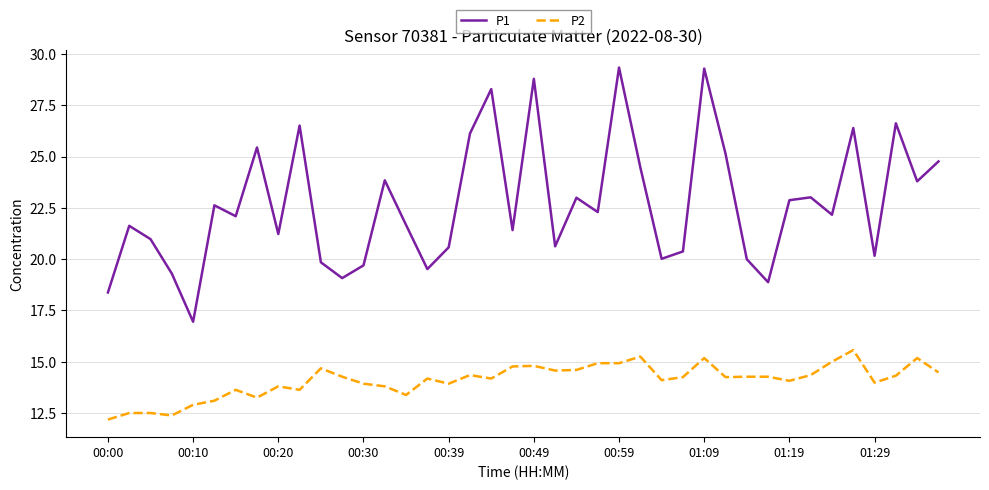

What is the greatest value displayed?

29.4